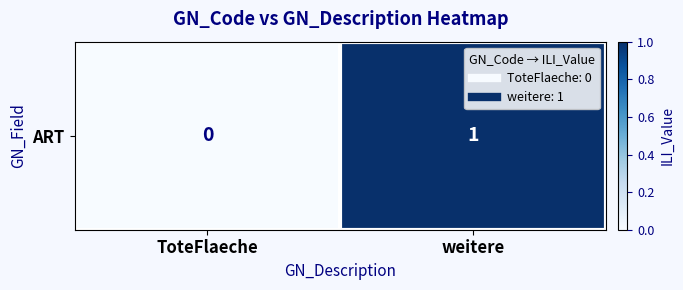

Rank the categories by value from highest to lowest.

weitere, ToteFlaeche